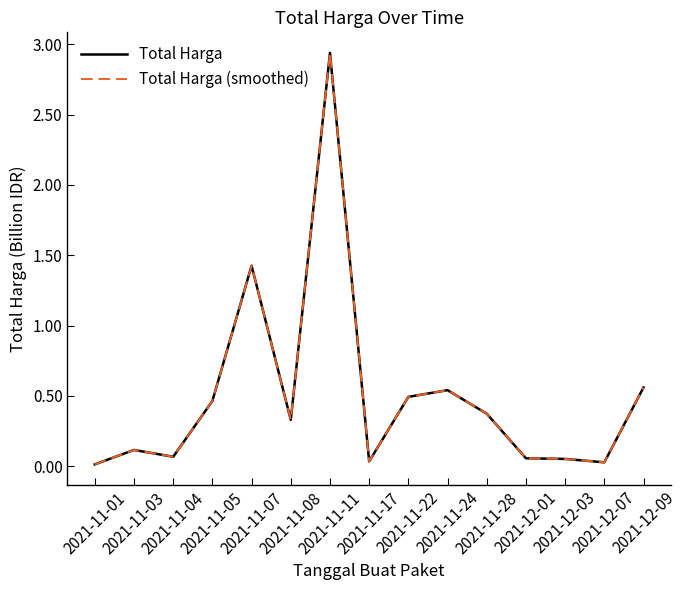

List the series in order of their peak value, highest first.

Total Harga, Total Harga (smoothed)